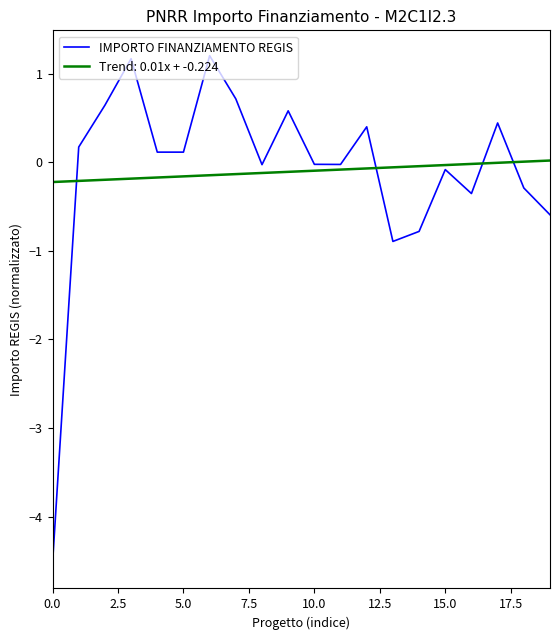

Which series has the widest spread of values?

IMPORTO FINANZIAMENTO REGIS